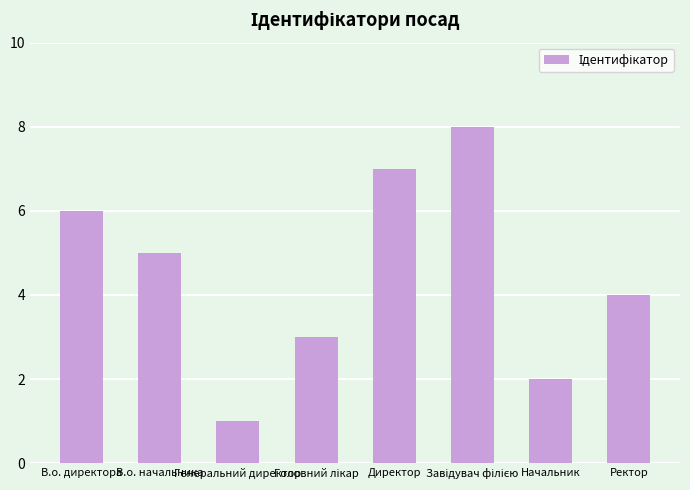

What is the difference between the maximum and minimum values?

7